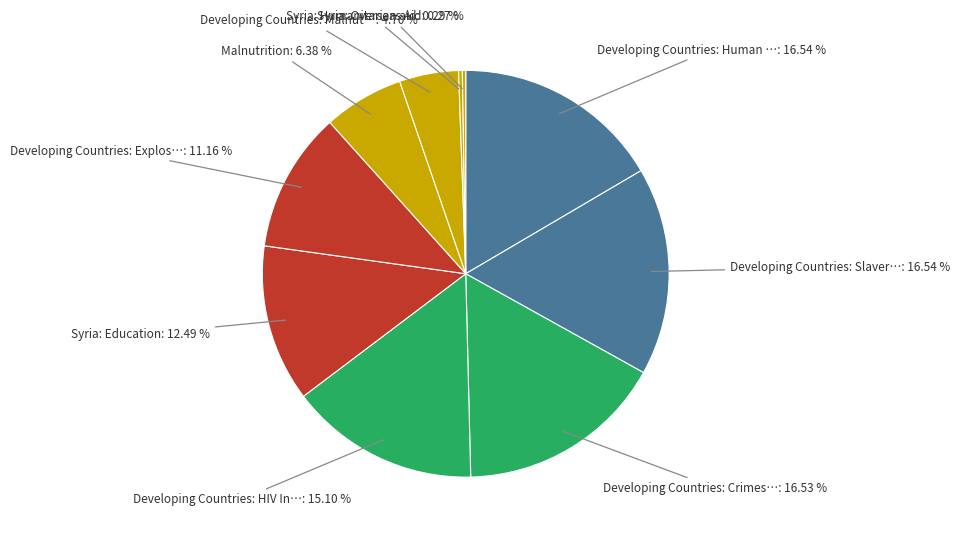

To the nearest percent, what is the average slice percentage?

10%